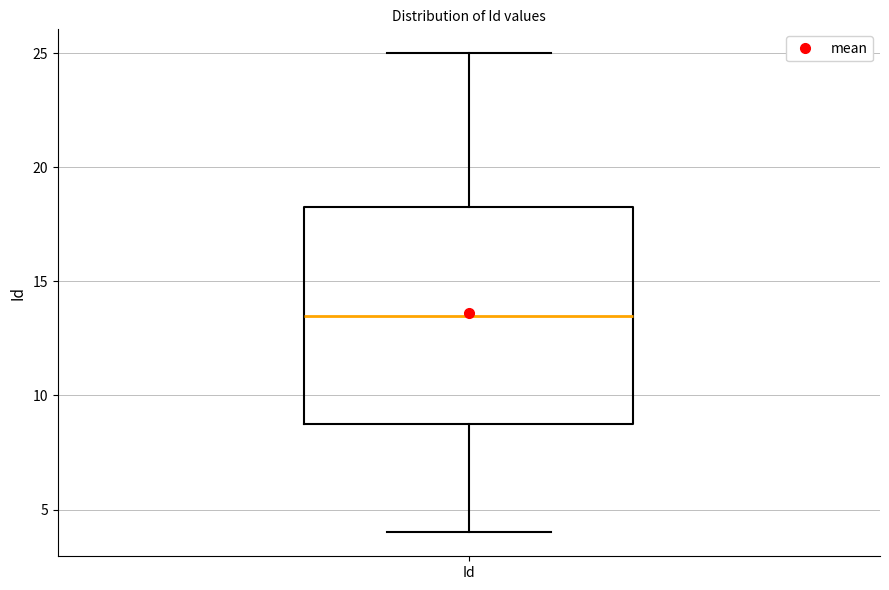

Where does the lower whisker of the box for Id end on the y-axis? The values are not printed on the chart, so give them approximately, as read against the axis.

4.0